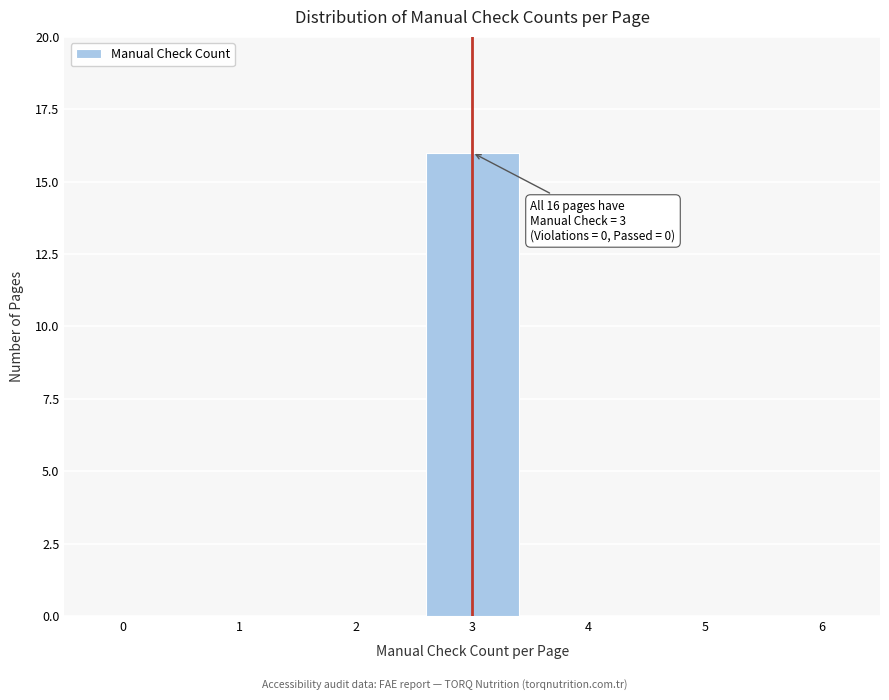

Which range on the x-axis has the tallest bar?

2.5 to 3.5